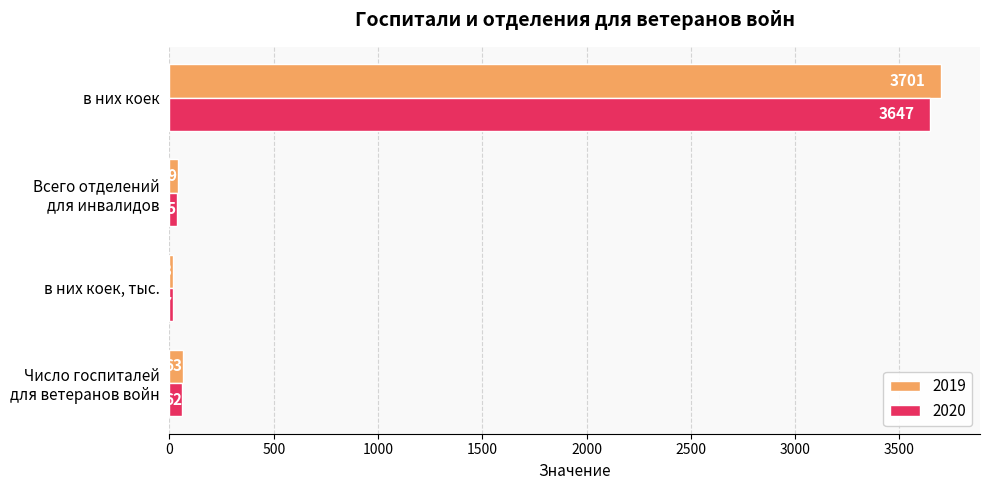

True or false: 2020 has a value of 1449.8 at в них коек.

False